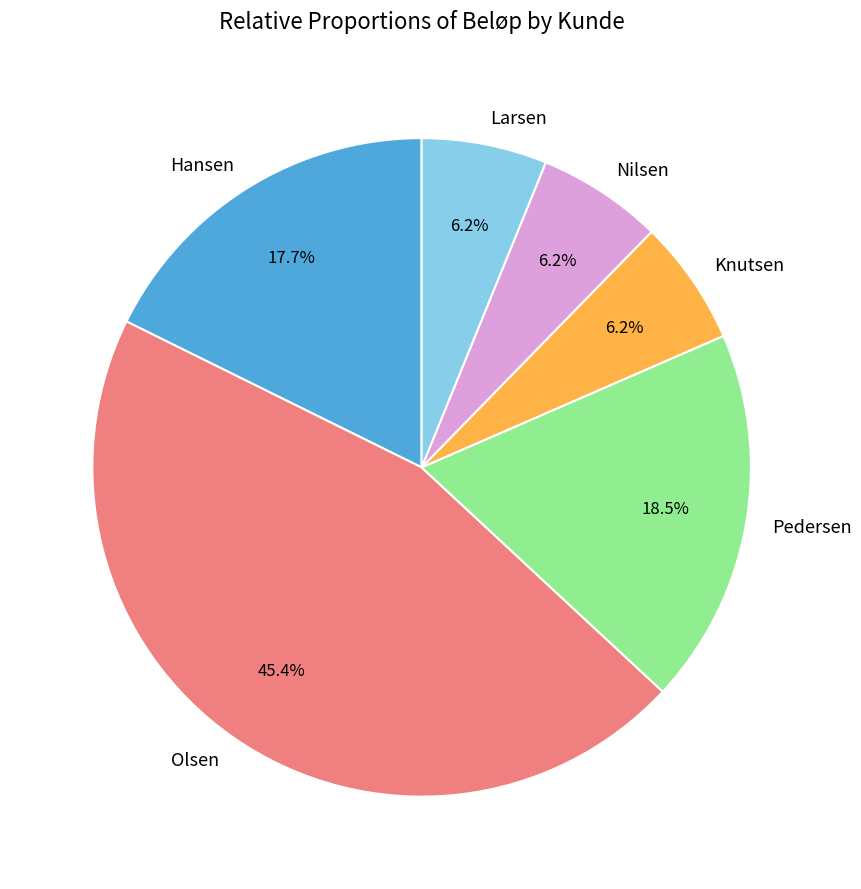

Is there any slice that represents more than half of the pie?

No